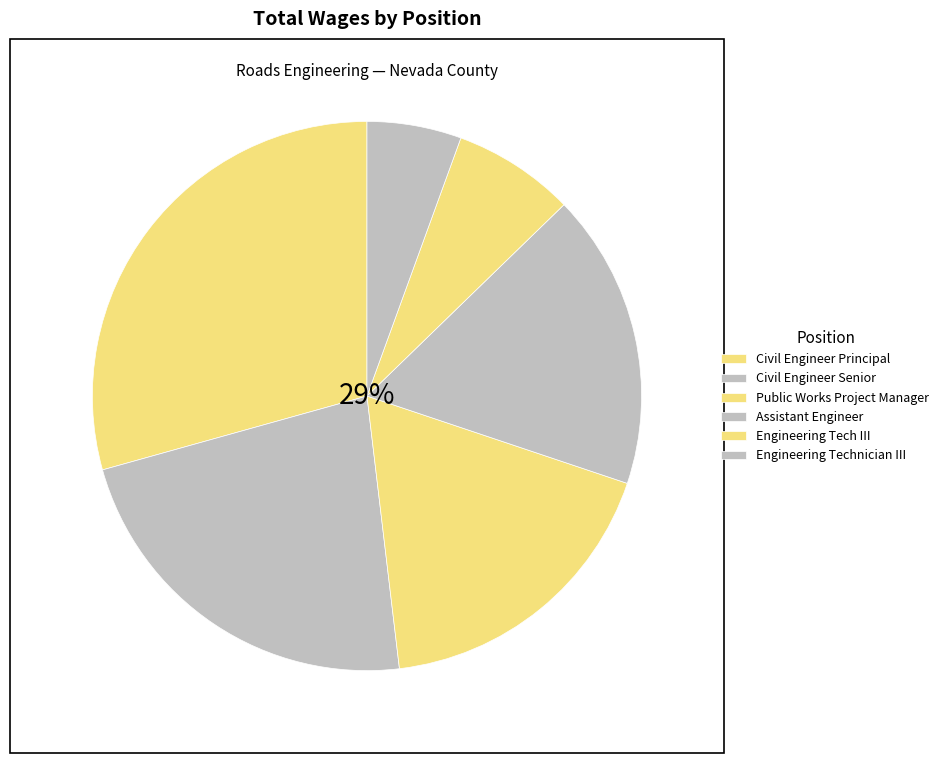

The Public Works Project Manager slice represents 28% of the pie. True or false?

False